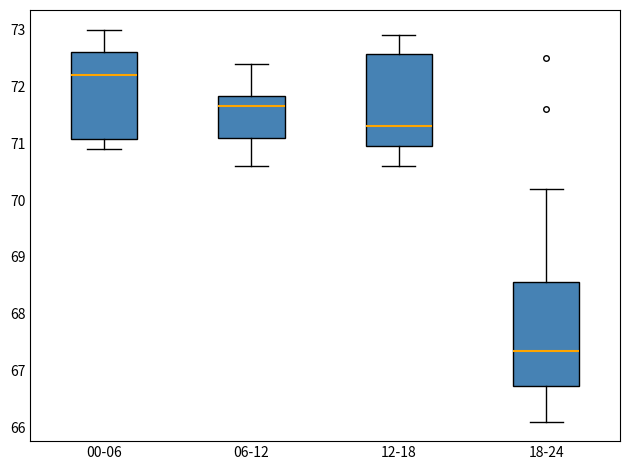

Which box has the highest median line?

00-06